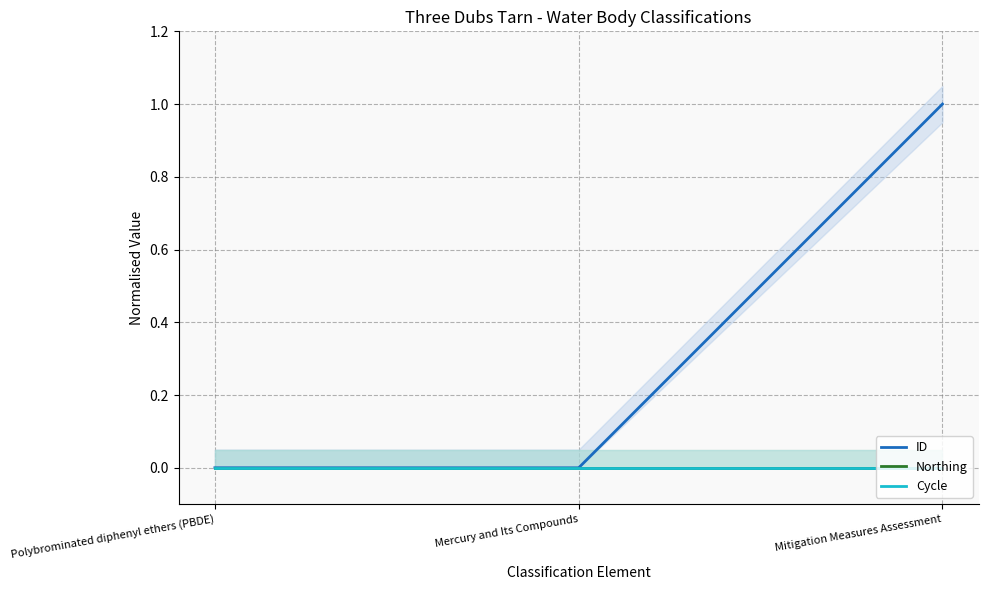

What is the greatest value displayed?

1.0